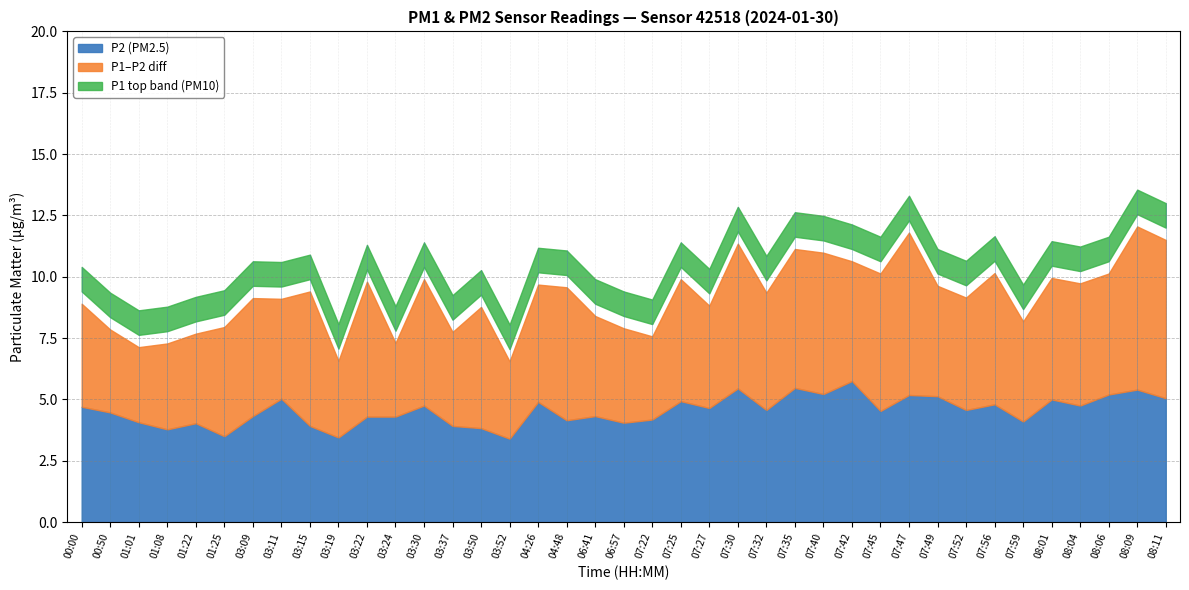

What is the maximum value shown in the chart?

12.1